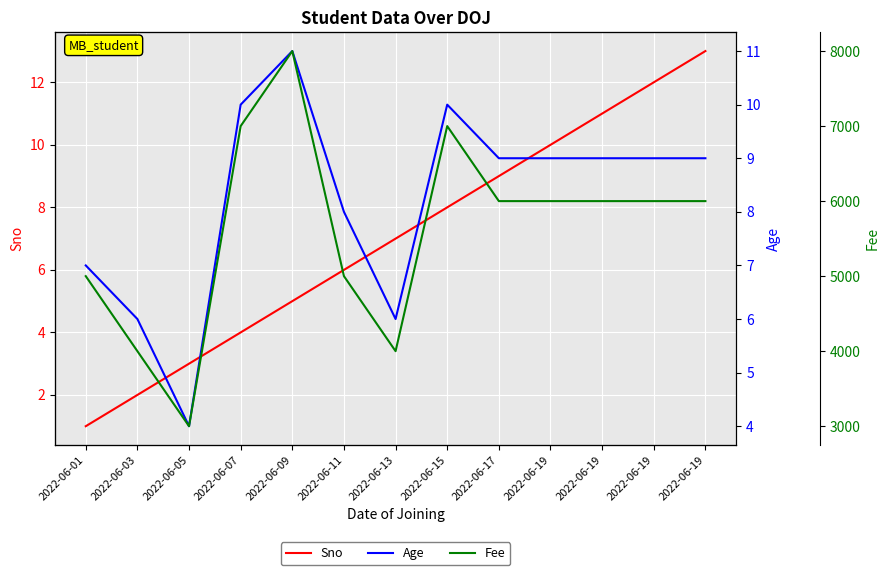

Does the chart display data point markers on the line(s)?

No